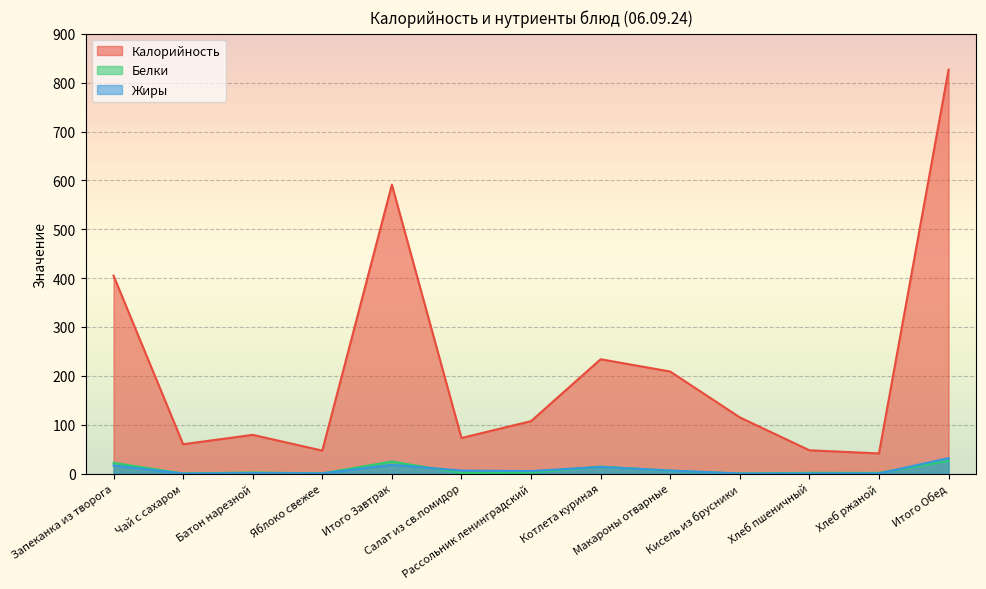

What is the label of the 11th point from the left?

Хлеб пшеничный